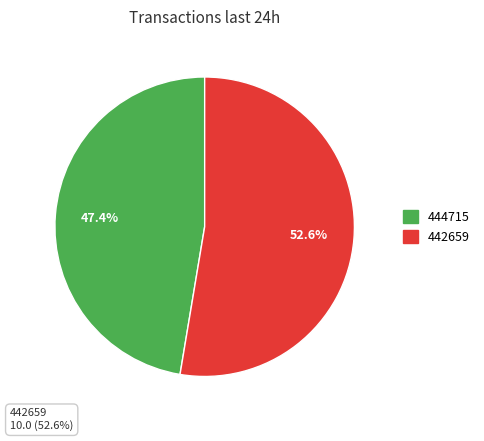

What is the largest slice in the pie chart?

442659